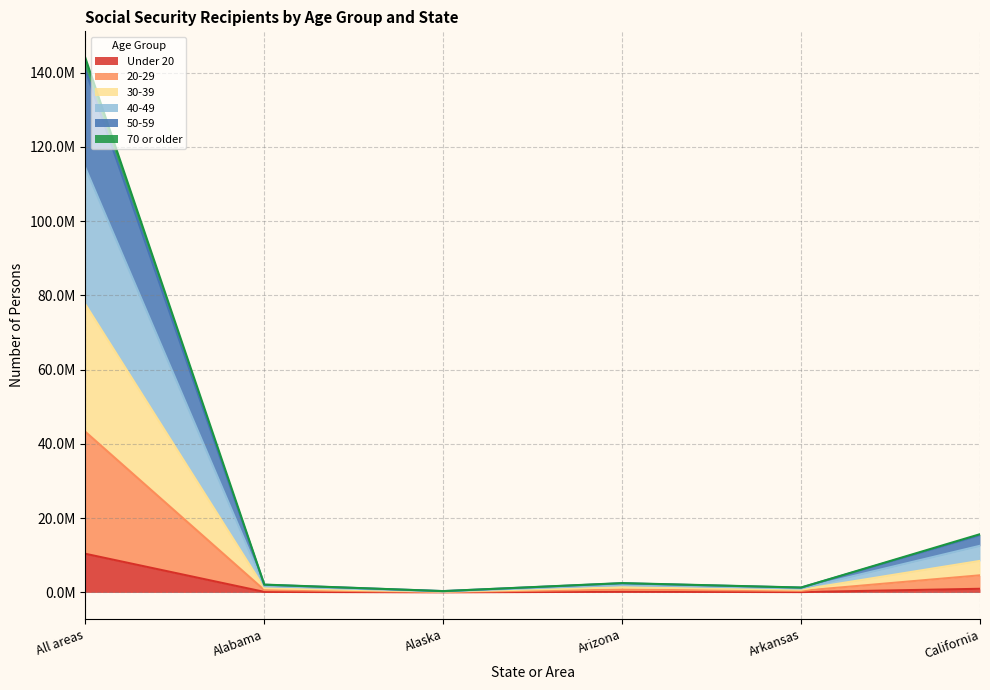

What is the value of the 30-39 point at the 3rd from the left?

352201